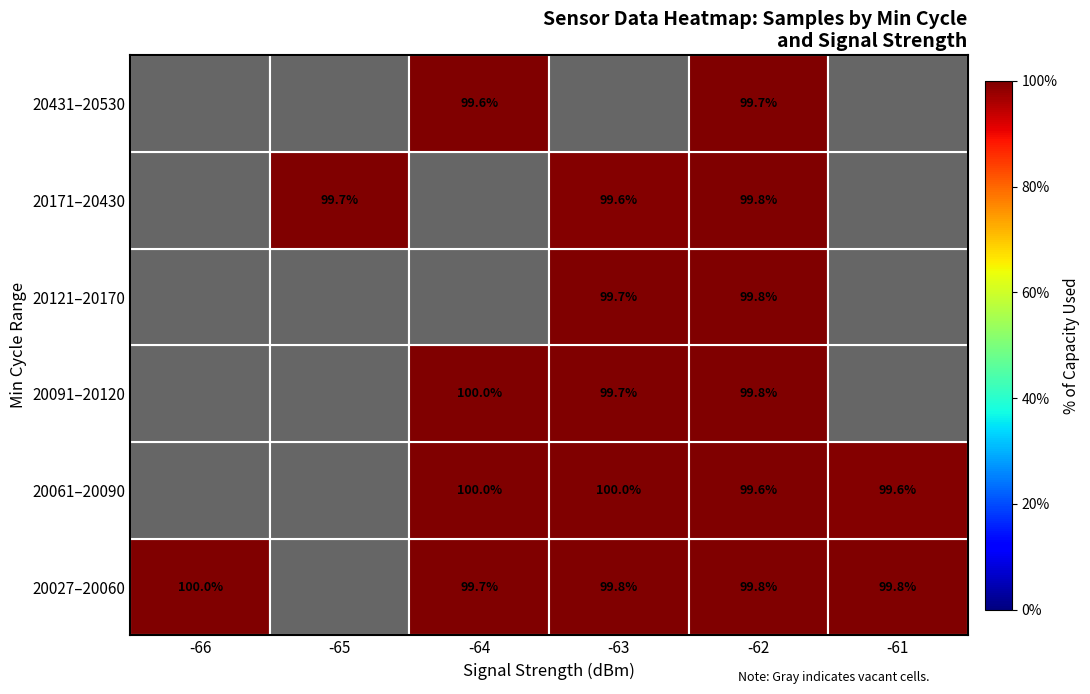

At which category is the sum across all series the highest?

-62